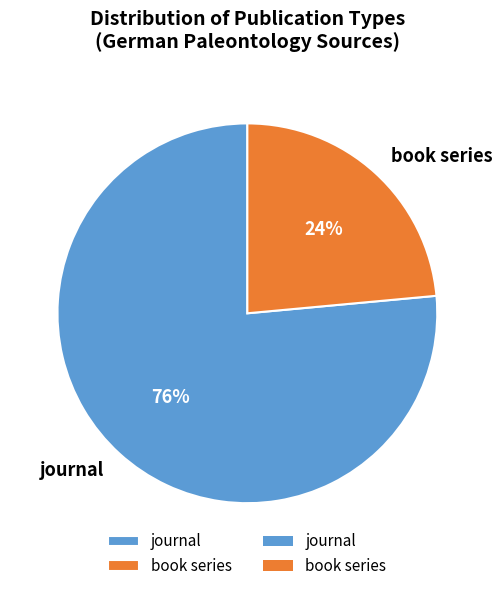

Approximately how many times larger is the value at journal compared to book series?

3.2